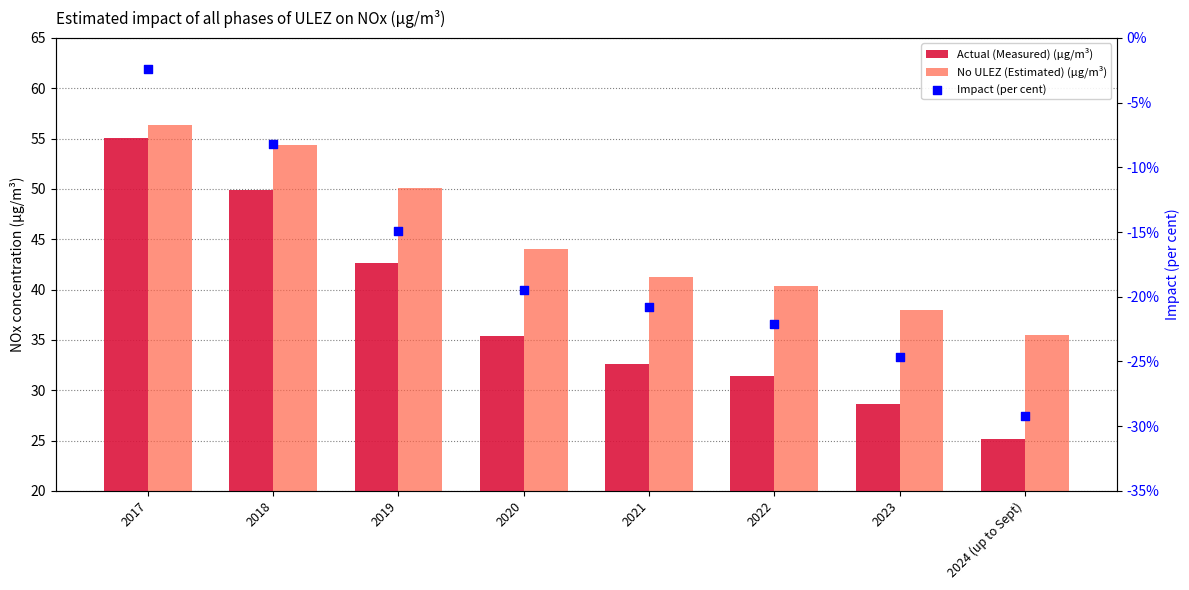

At how many categories does at least one series exceed 55?

1